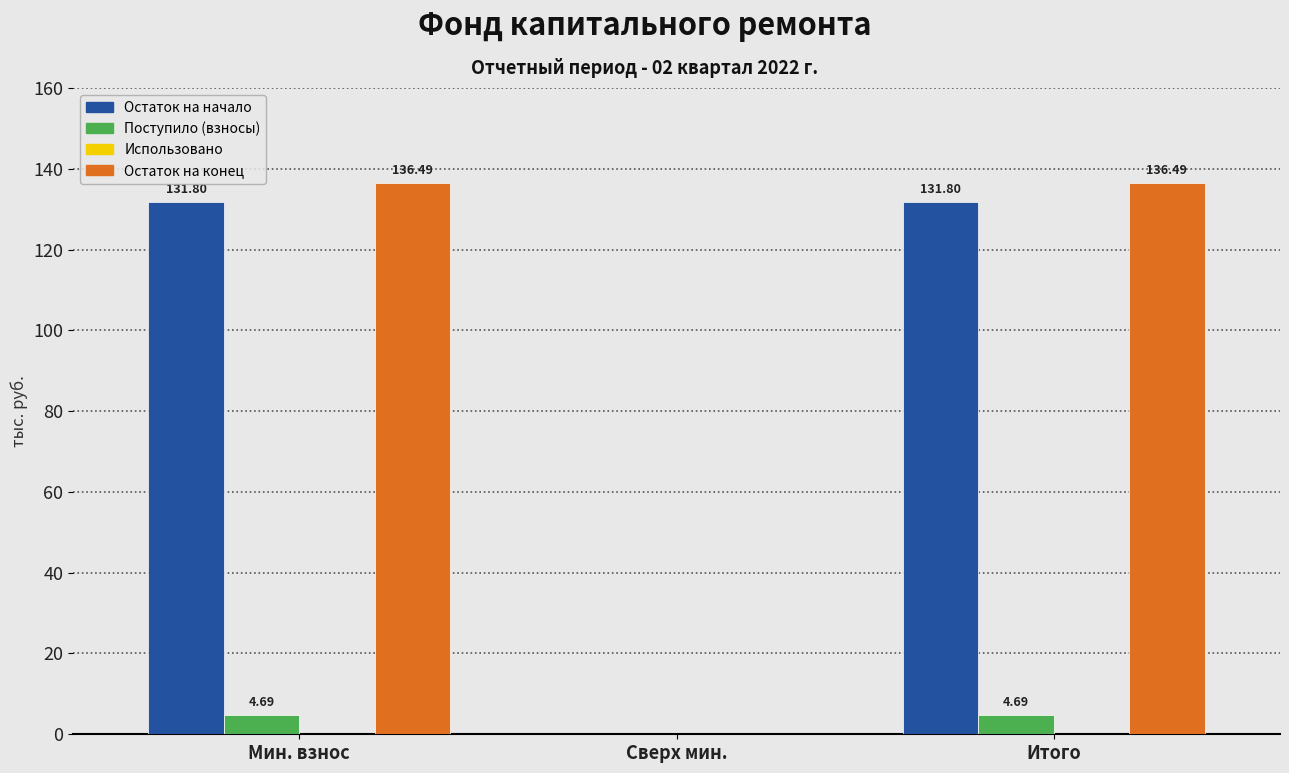

Where does the Поступило (взносы) series first go above 4?

Мин. взнос